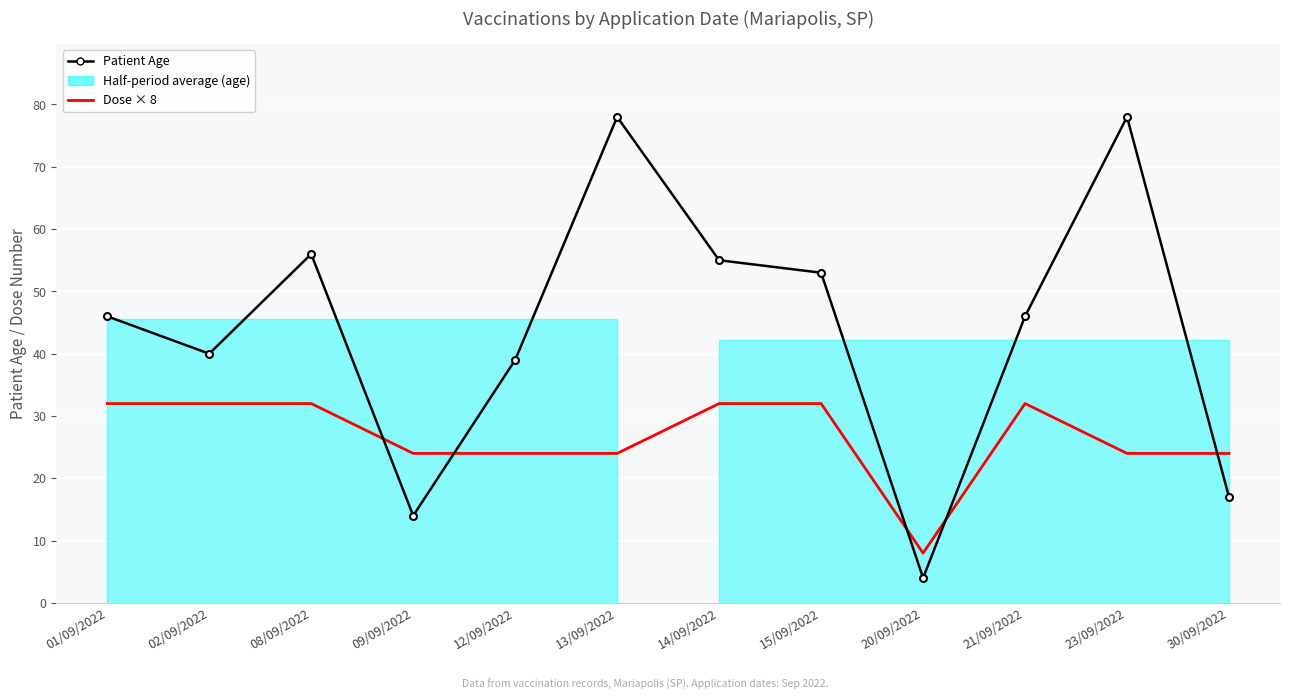

What is the difference between the Patient Age values at 20/09/2022 and 12/09/2022?

35